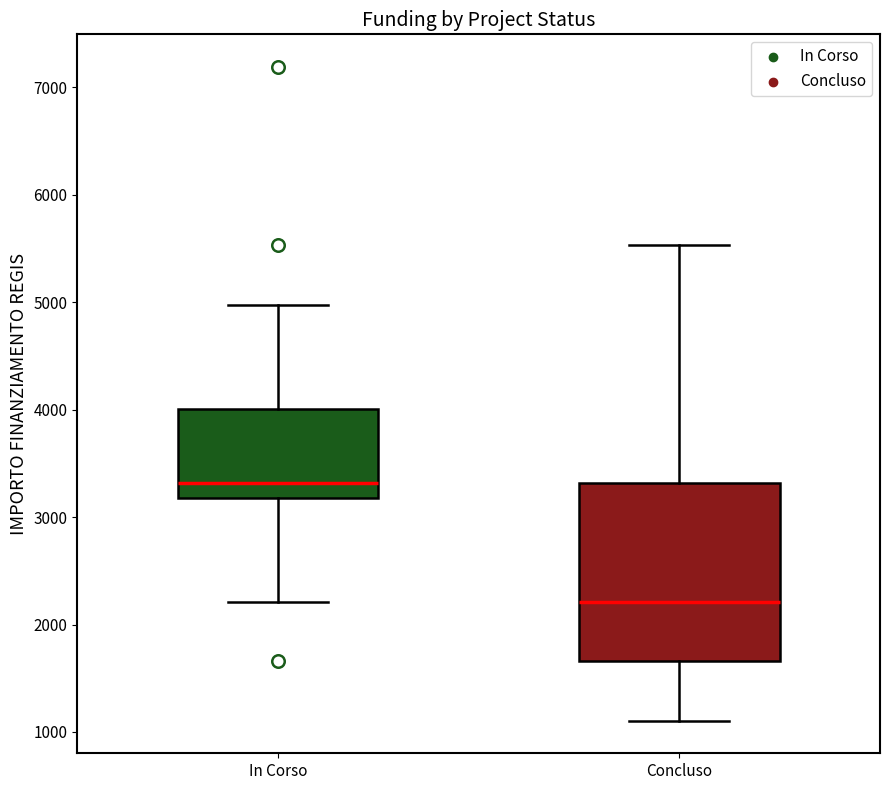

Which box is the tallest, from its lower edge to its upper edge?

Concluso